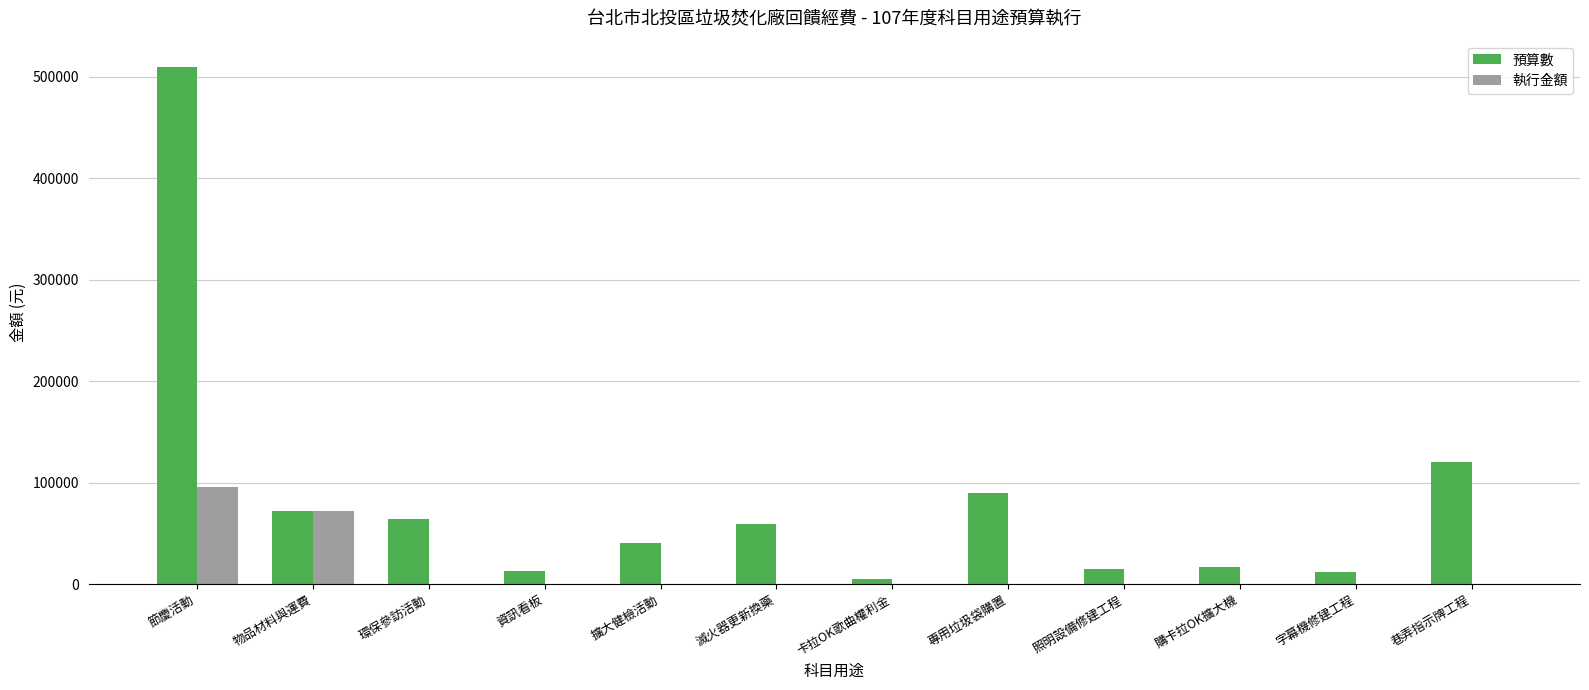

Which series has the largest total across all categories?

預算數